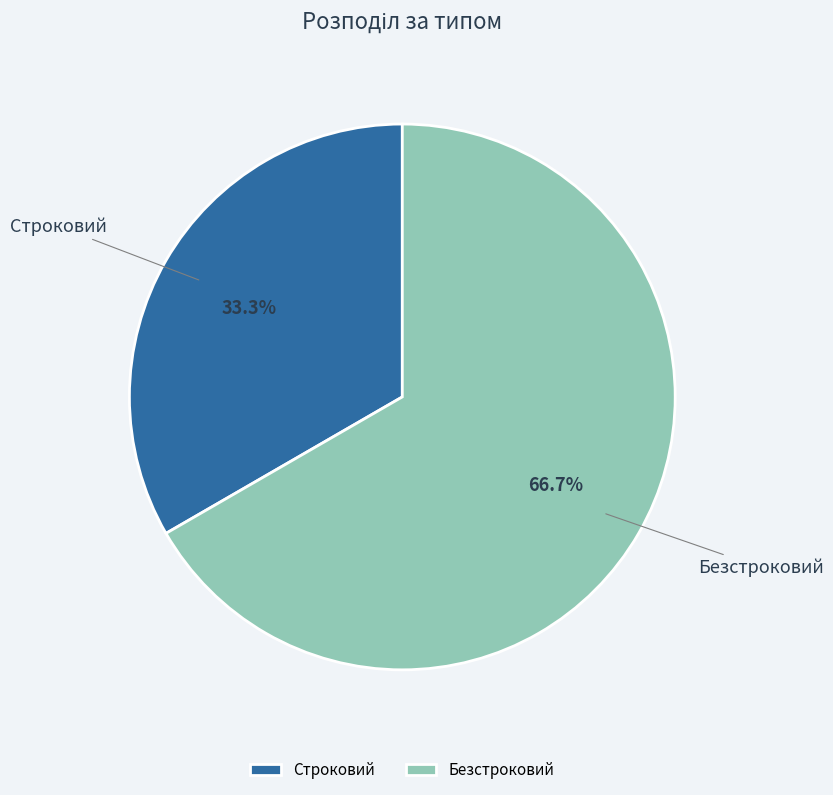

Which category accounts for the majority?

Безстроковий